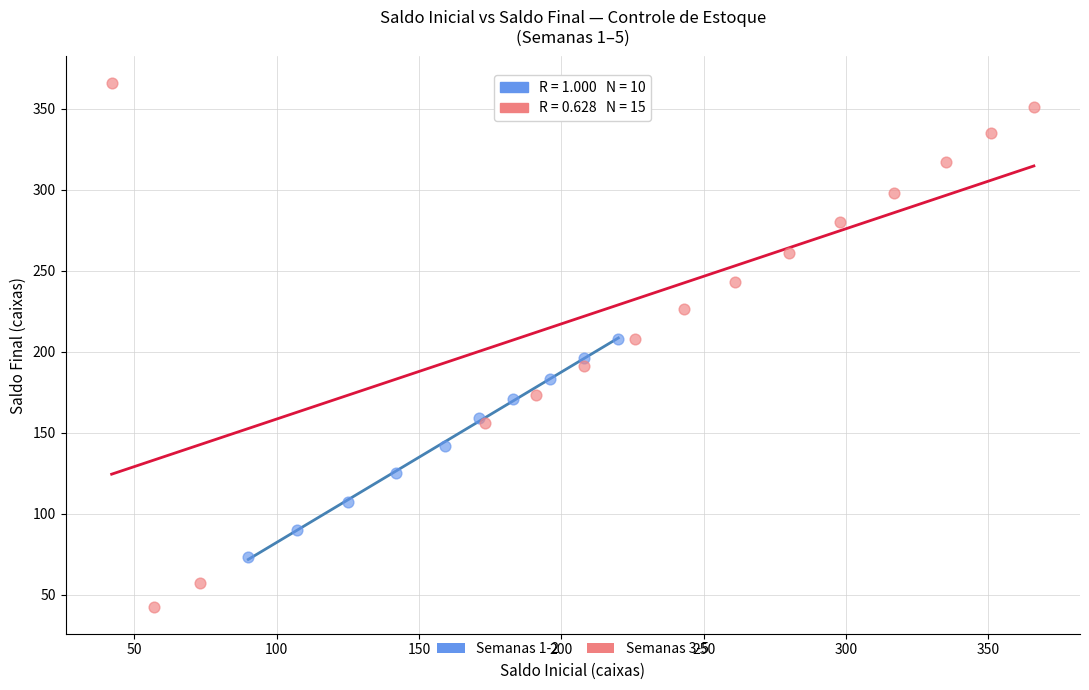

Which series has the largest Y range (max minus min)?

Semanas 3-5